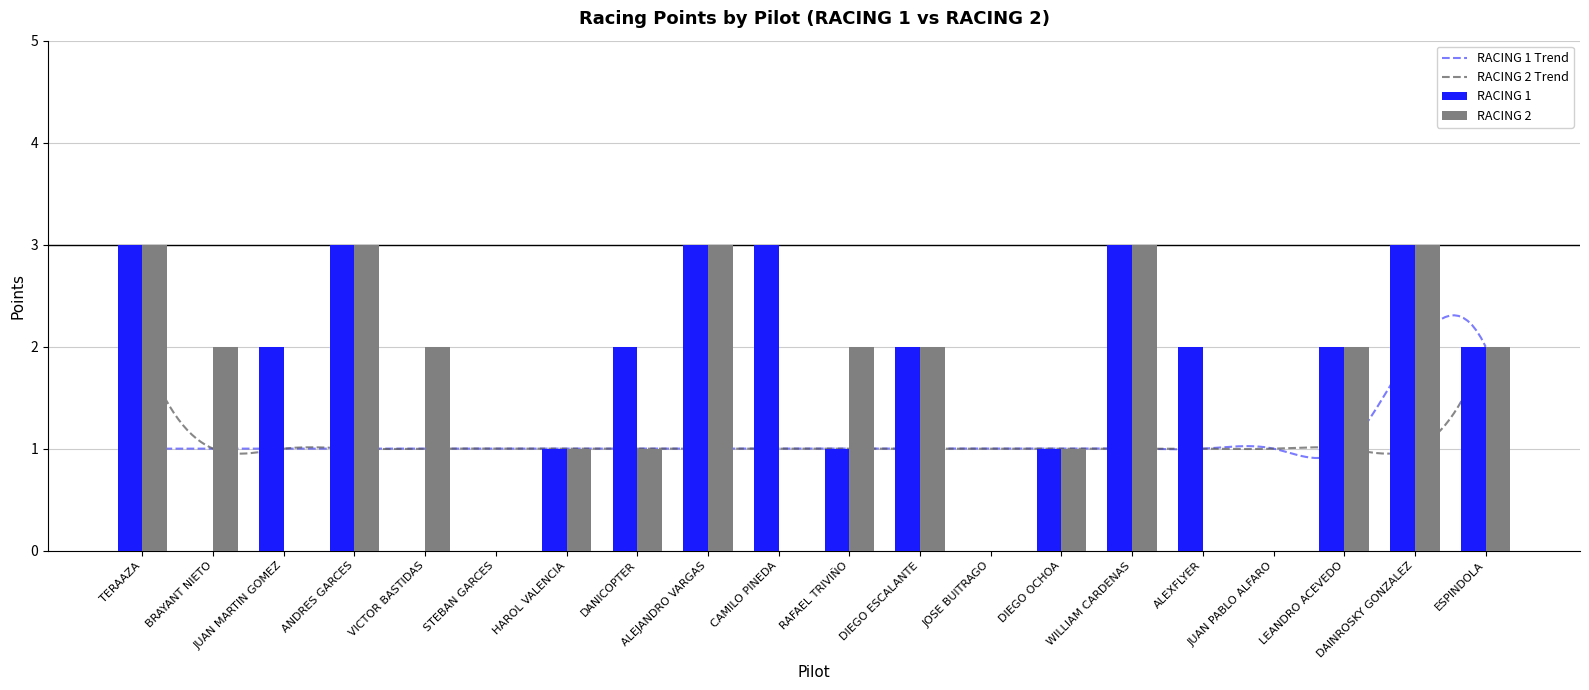

Are the bars horizontal?

No